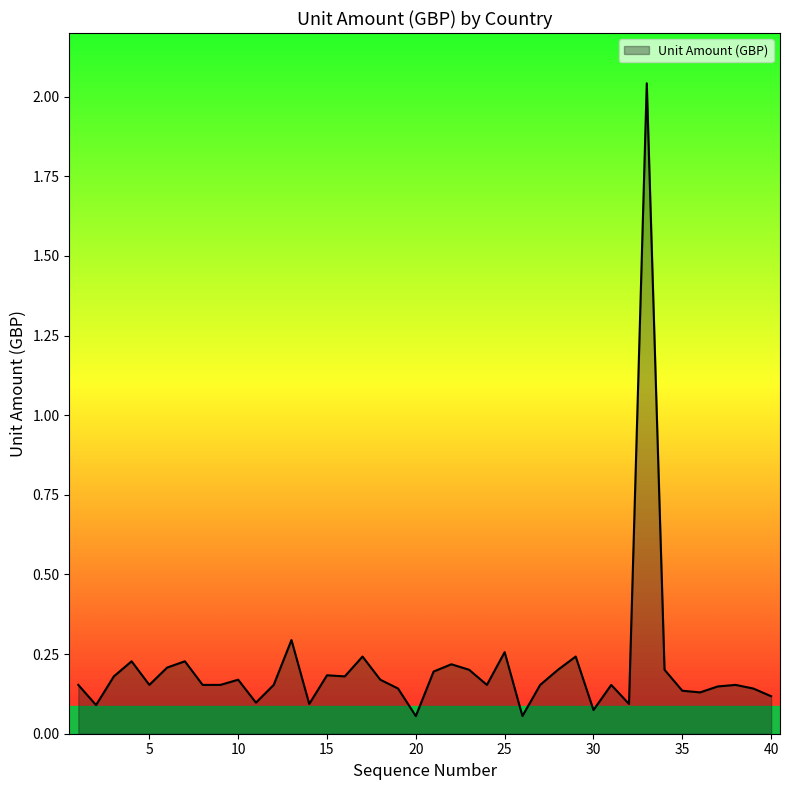

What is the sum of all values?

8.4